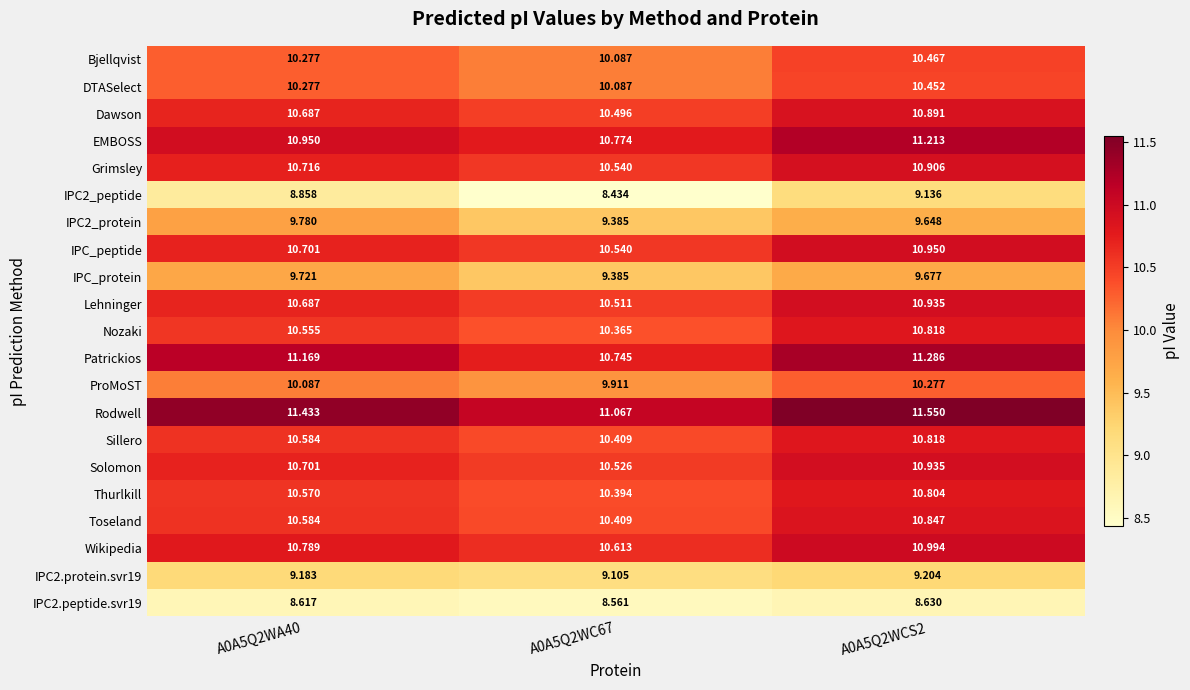

Which series has the largest total across all categories?

Rodwell